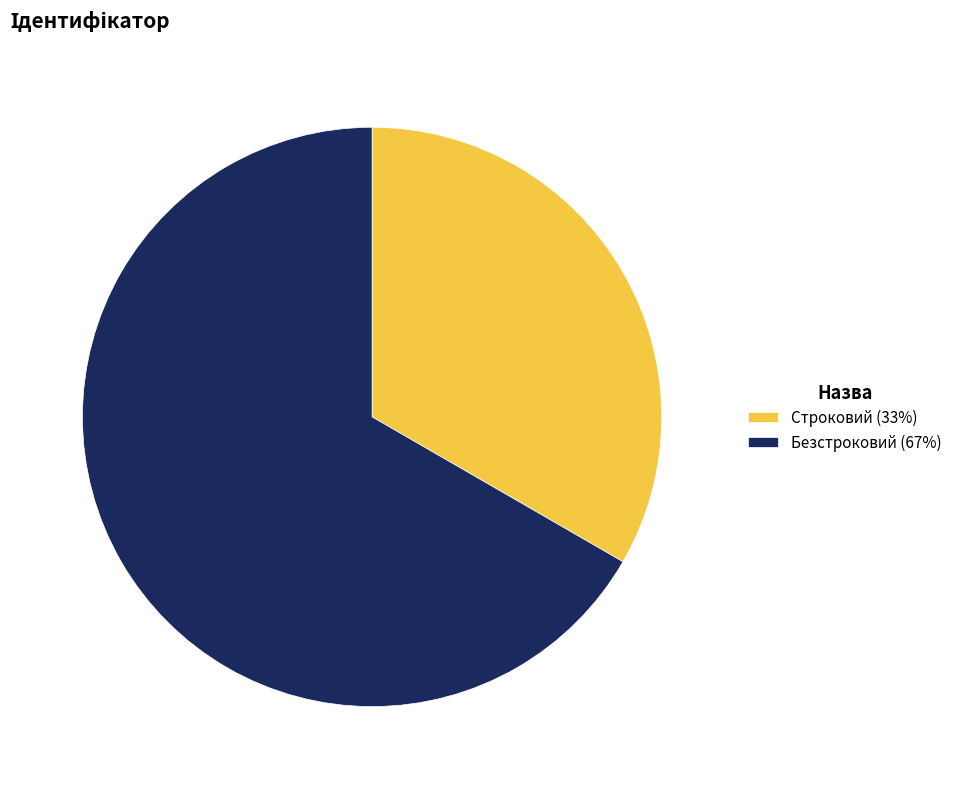

The Безстроковий slice represents 77% of the pie. True or false?

False